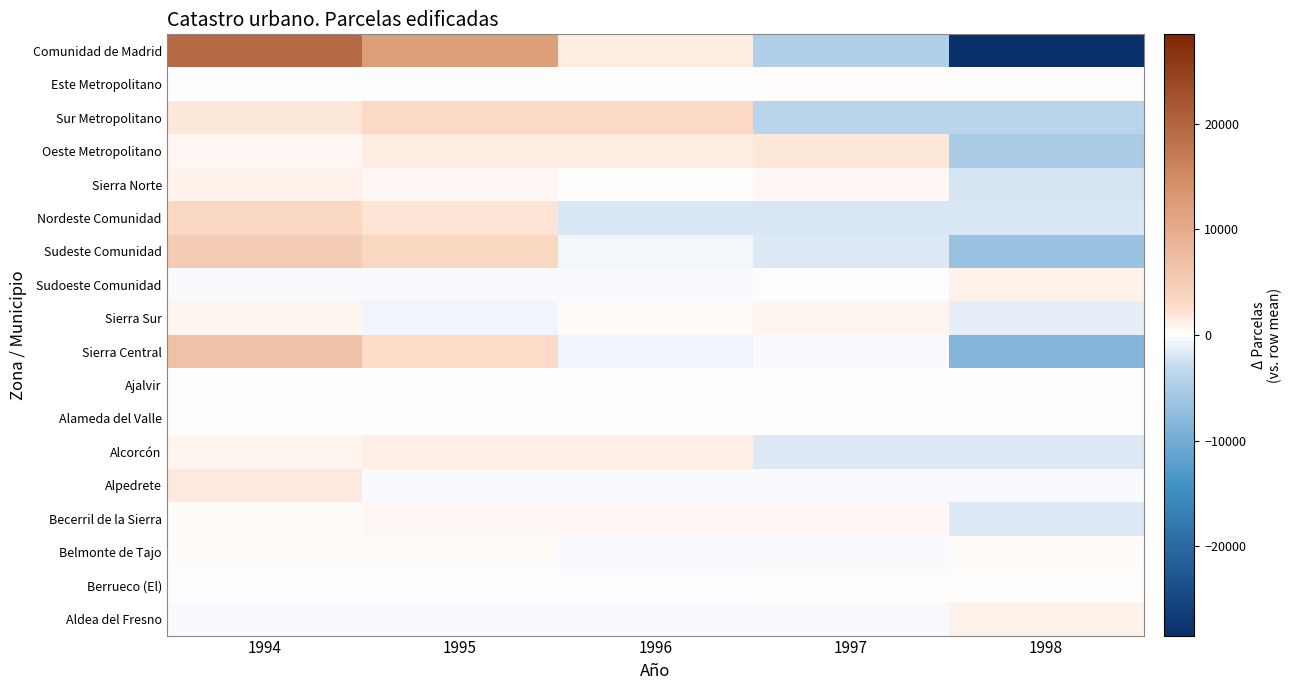

What is the greatest value displayed?

19330.8